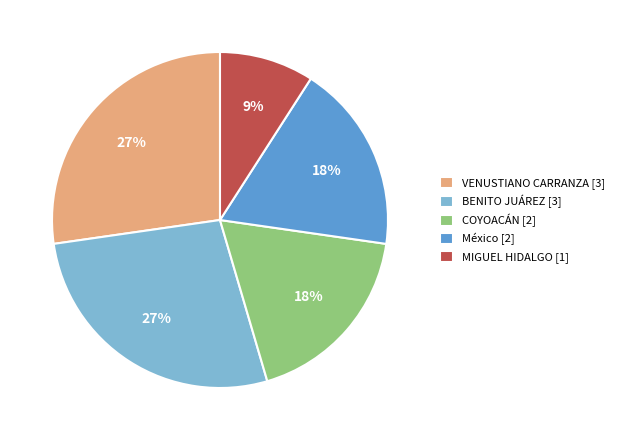

Combined, do BENITO JUÁREZ and México account for over 50%?

No